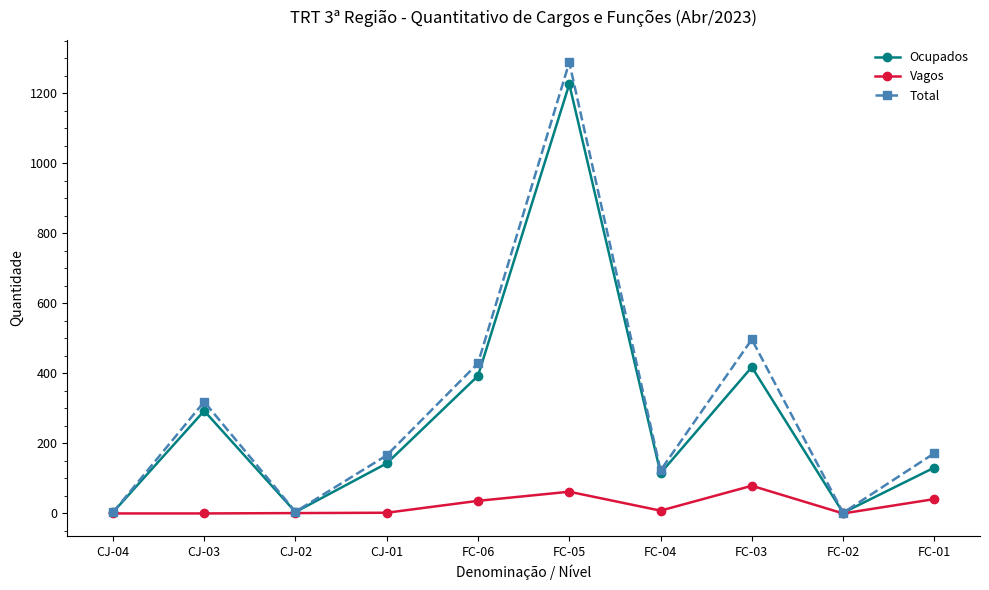

In Ocupados, how many points are lower than both neighbors (excluding endpoints)?

3